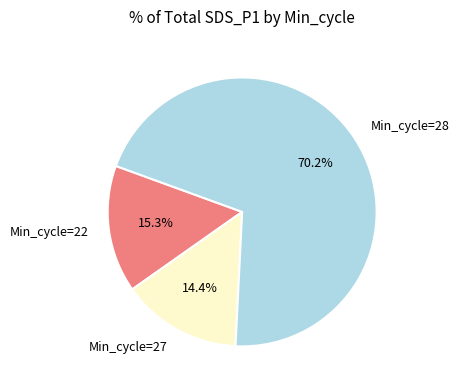

Which slice represents more than half of the pie?

Min_cycle=28